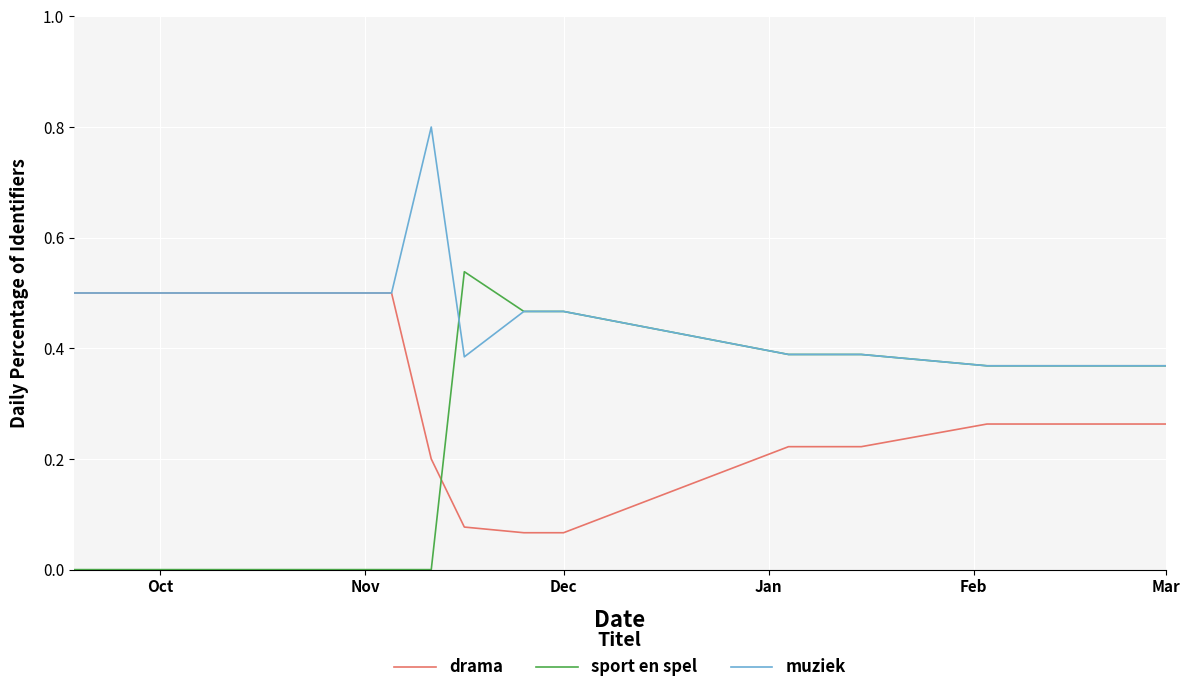

What are all the series names shown in the legend?

drama, sport en spel, muziek